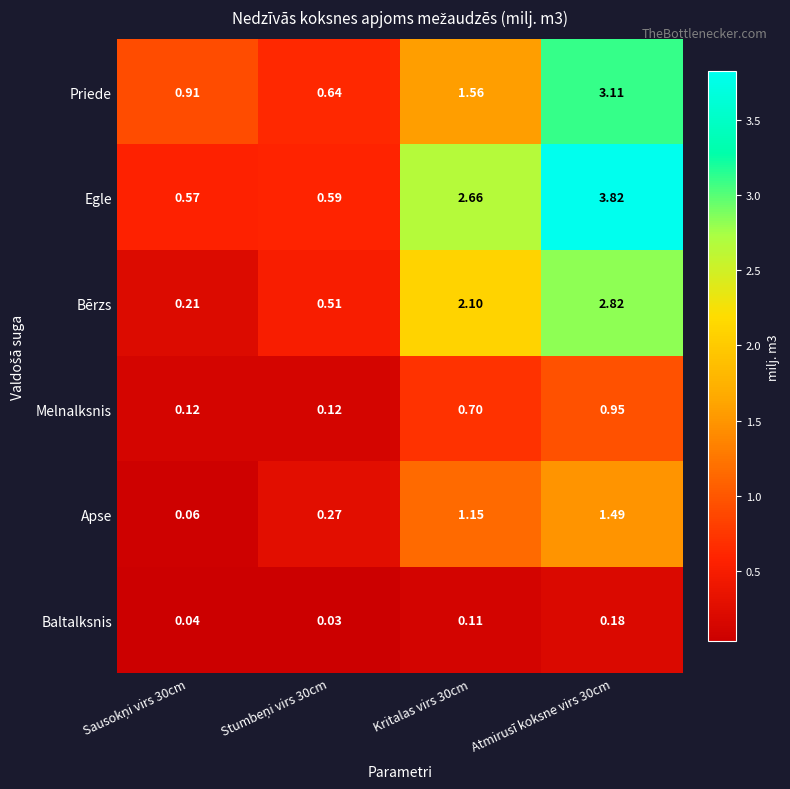

Which series has the largest total across all categories?

Egle